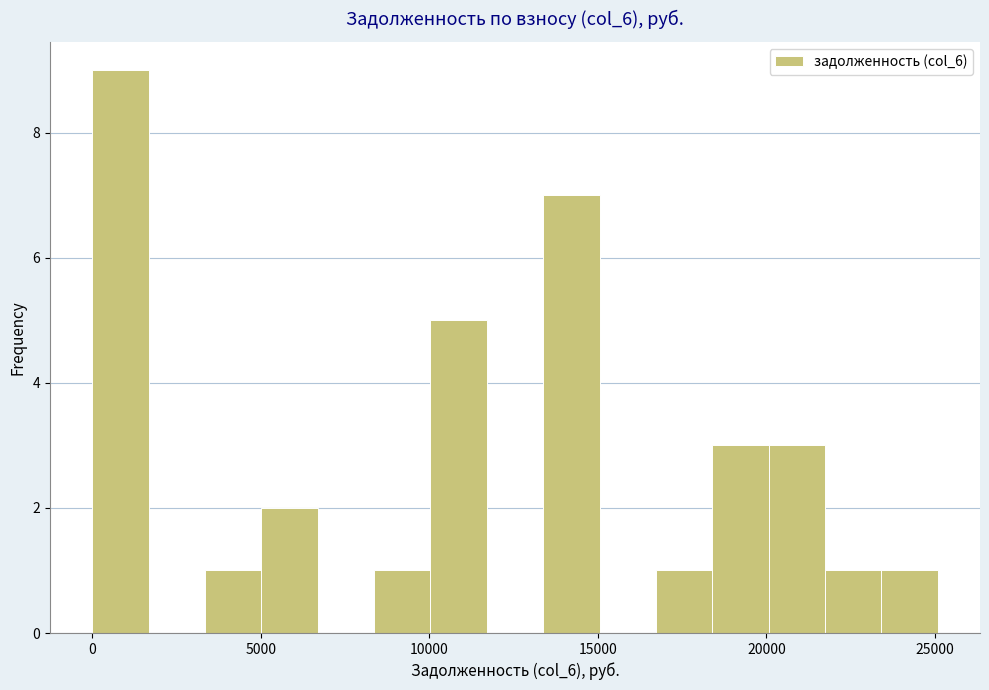

Around what value on the x-axis is the tallest bar? Give the approximate position of its centre, as read against the axis.

1000